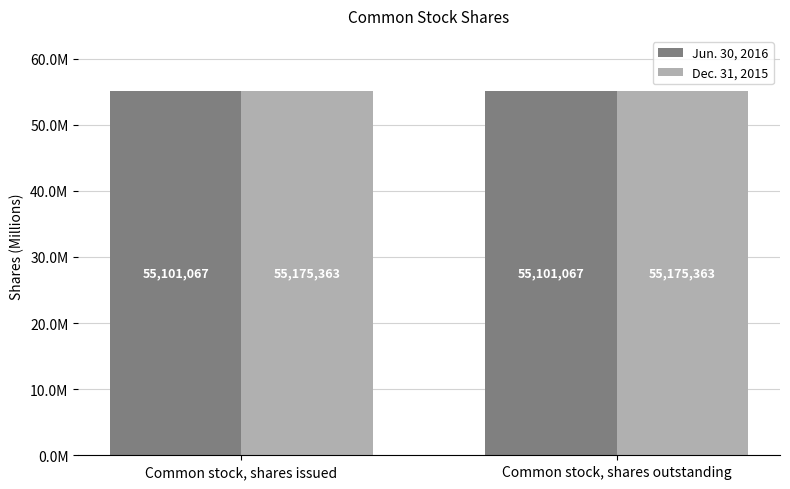

At which label is Jun. 30, 2016 closest to 55101067?

Common stock, shares issued